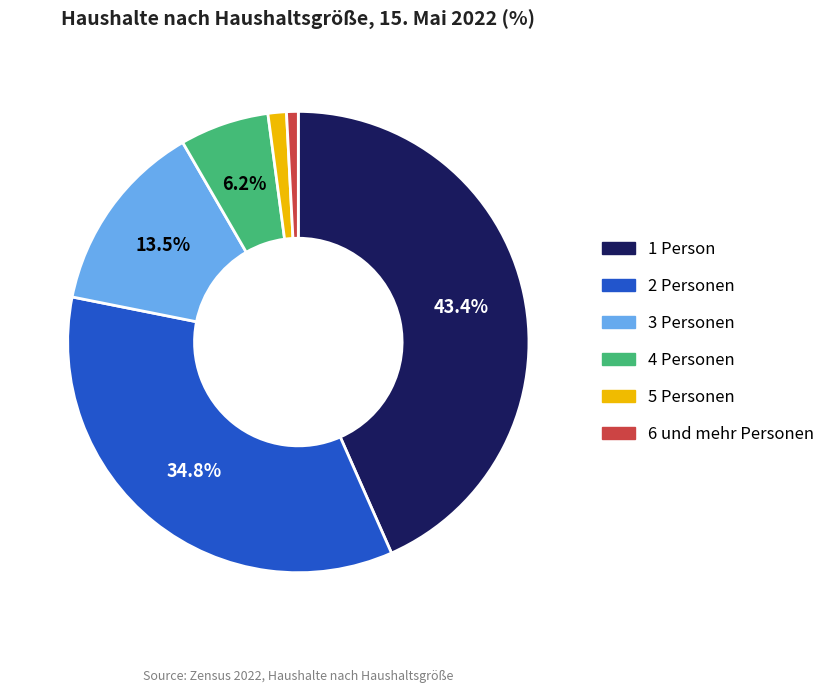

To the nearest percent, what is the difference between the largest and smallest slice percentages?

43%